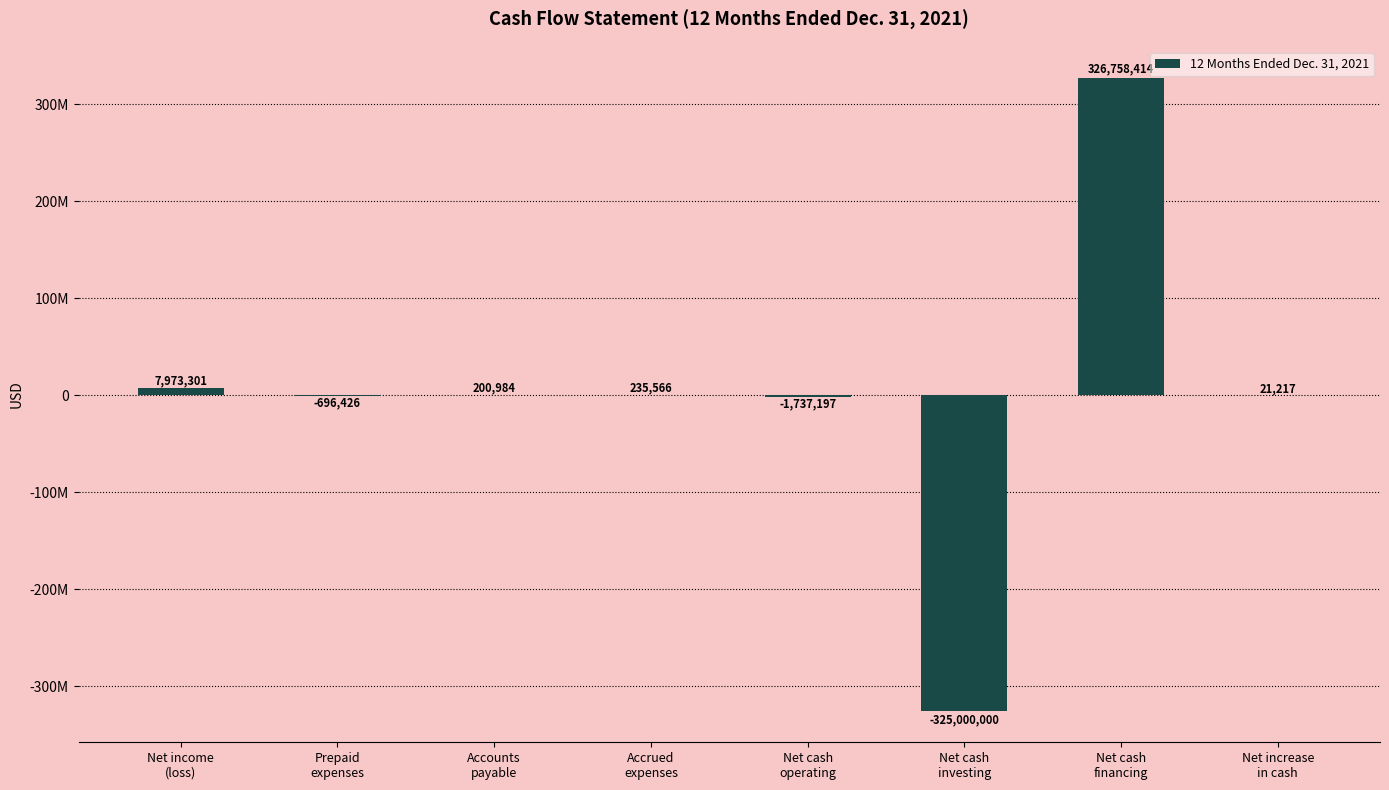

How many values are above zero?

5